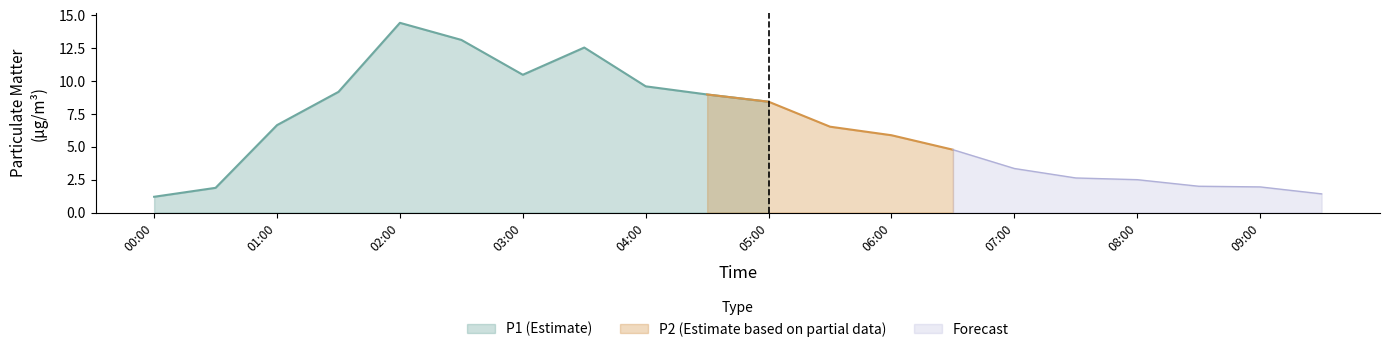

What is the value of the P1 point at the 3rd from the left?

6.7